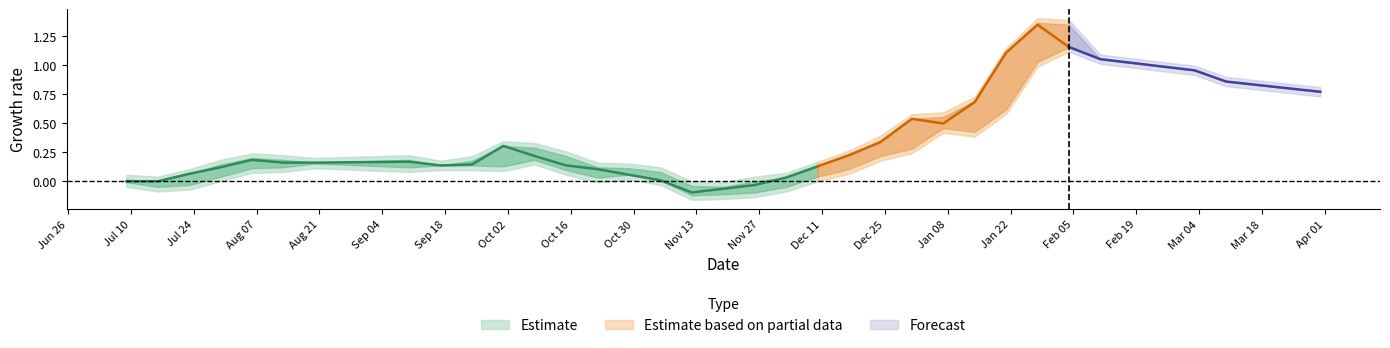

In closing, how many points are lower than both neighbors (excluding endpoints)?

3